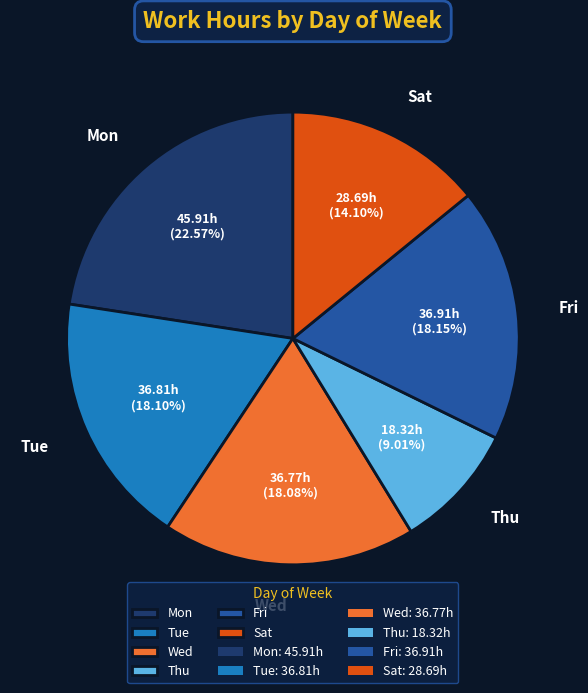

Which slice is the largest?

Mon